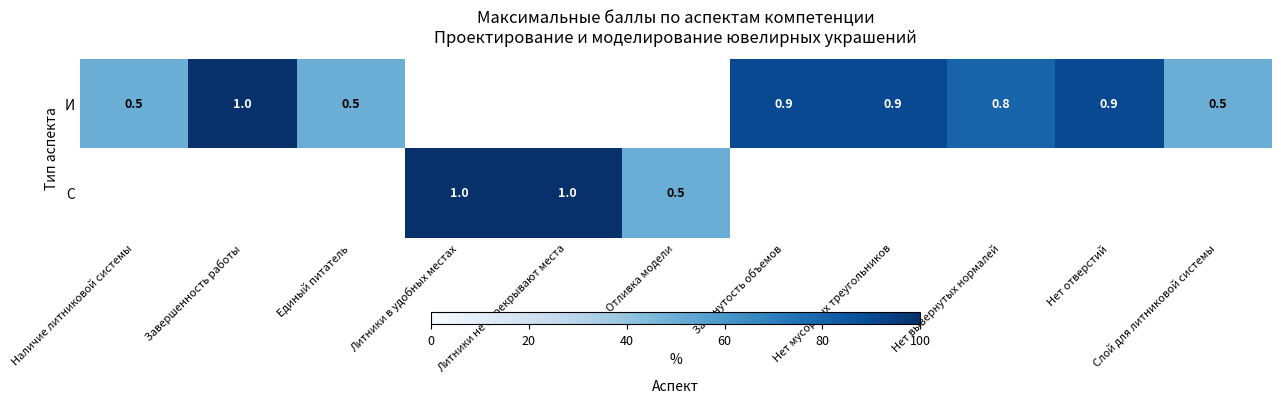

True or false: И has a value of 0.5 at Слой для литниковой системы.

True